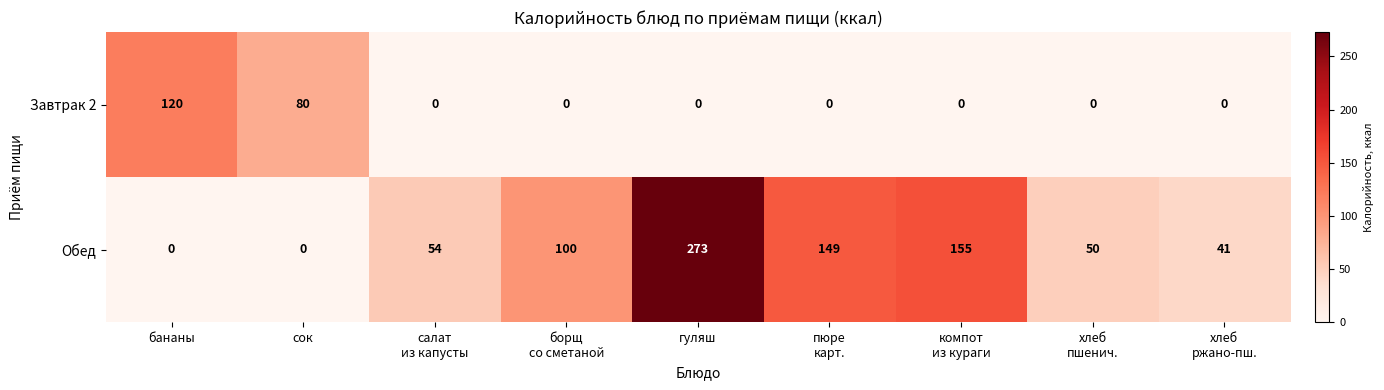

Rank the series by their maximum value, from lowest to highest.

Завтрак 2, Обед